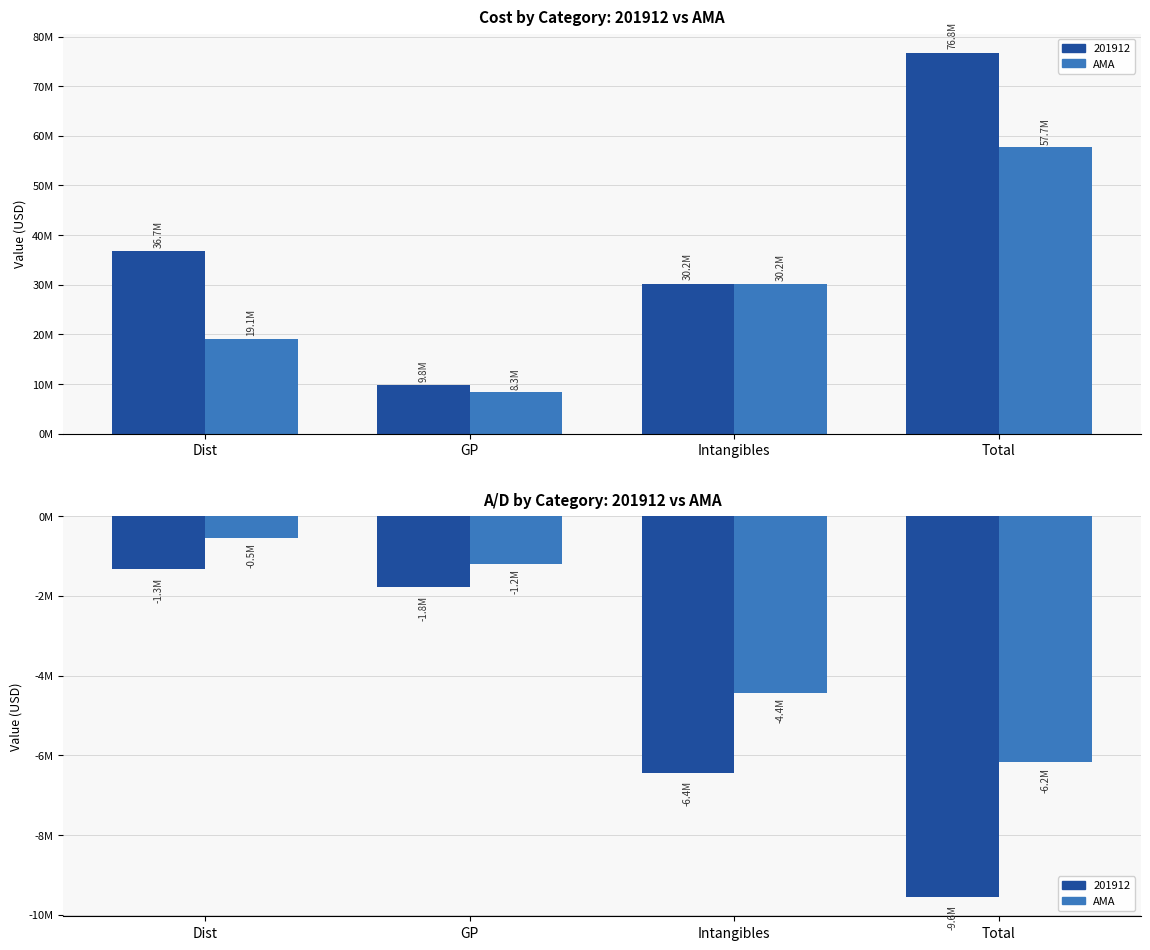

What is the change in value from GP to Intangibles?

-3232405.5